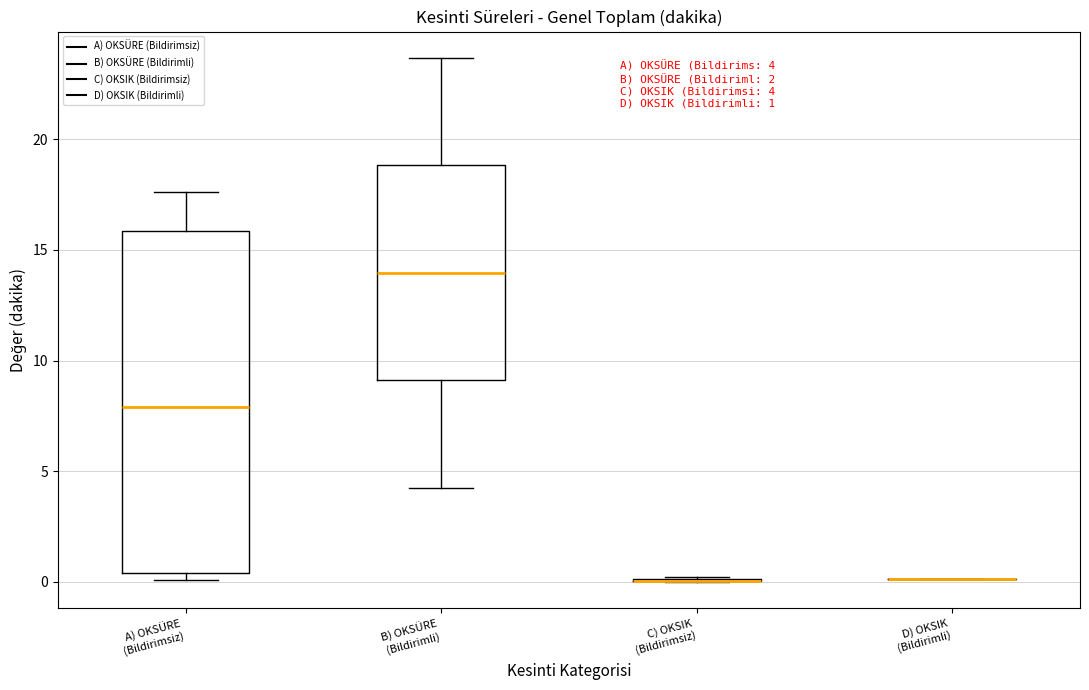

Comparing the boxes themselves (not the whiskers), which one is the tallest?

A) OKSÜRE (Bildirimsiz)